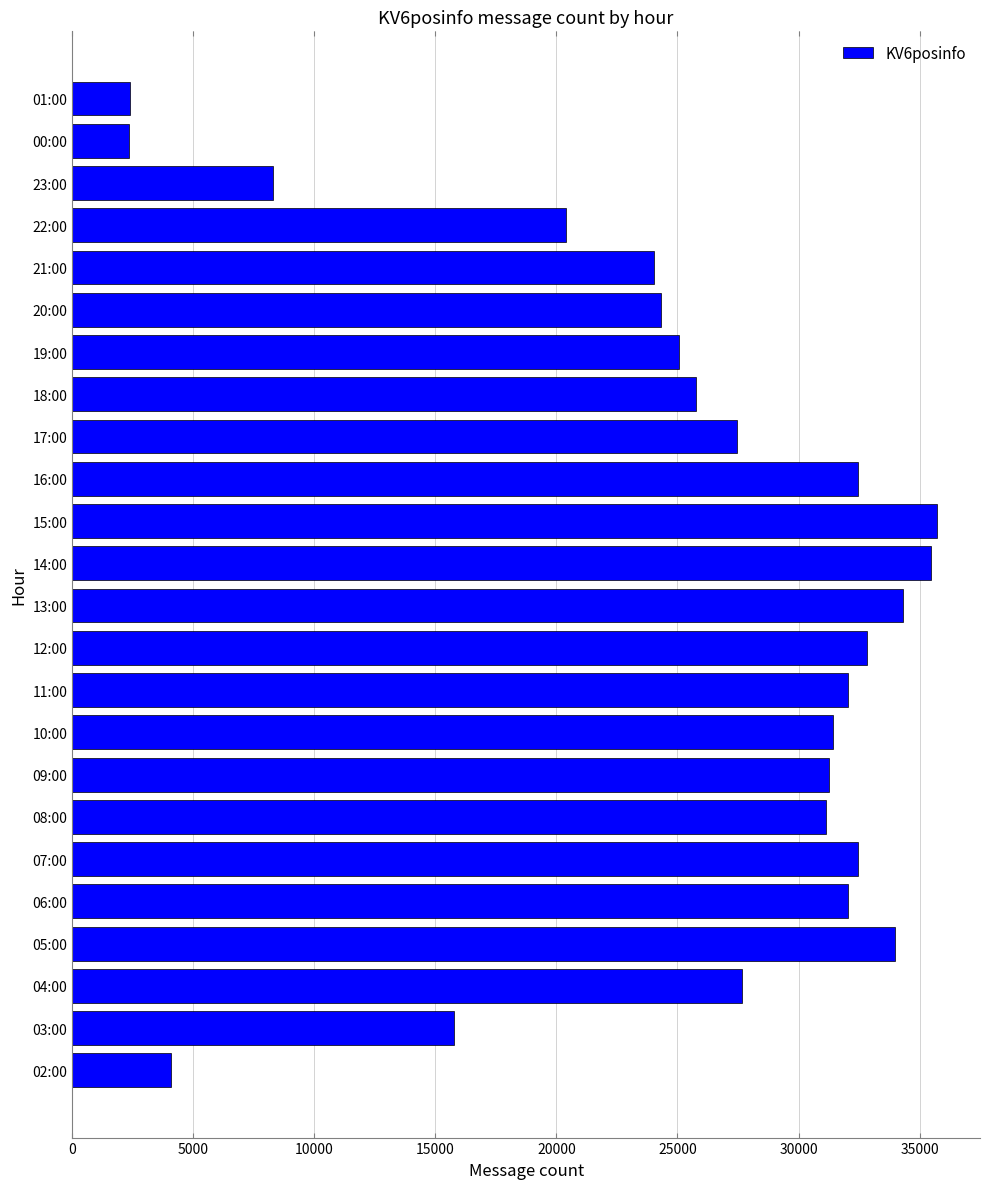

The chart shows a value of 31434 at 10:00. True or false?

True